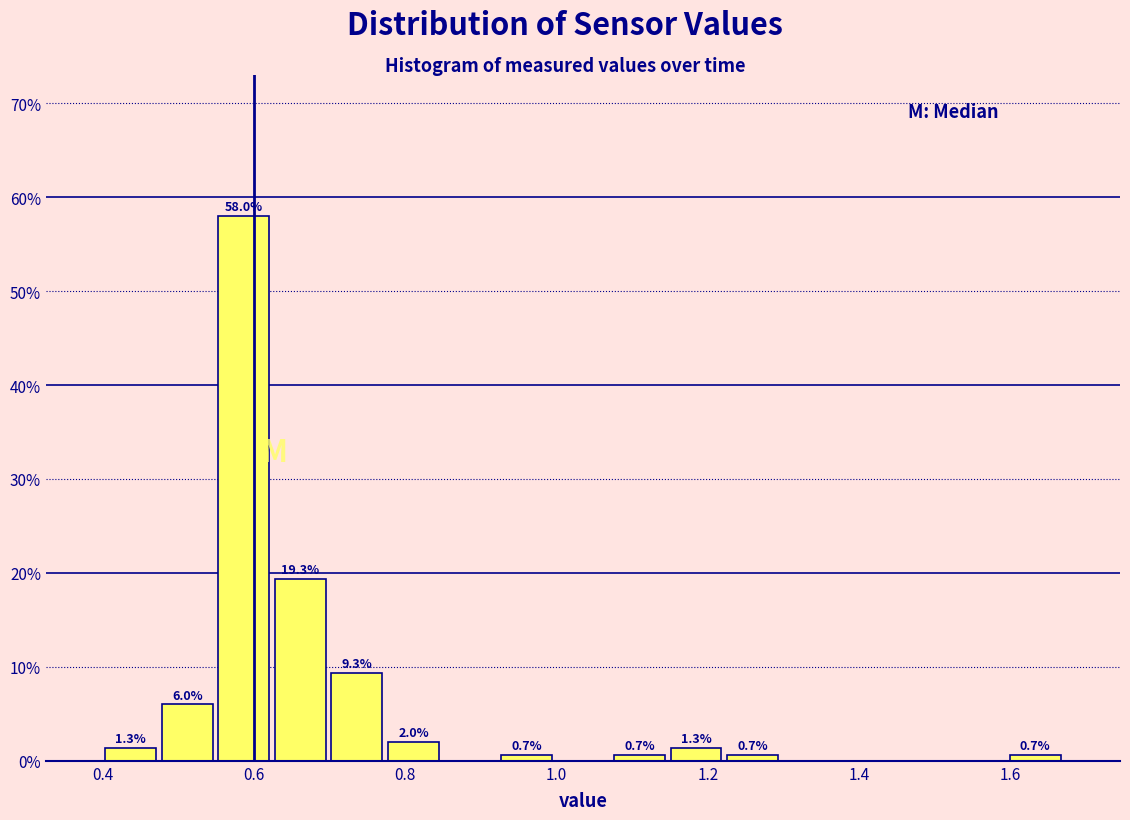

Around what value on the x-axis is the tallest bar? Give the approximate position of its centre, as read against the axis.

0.58